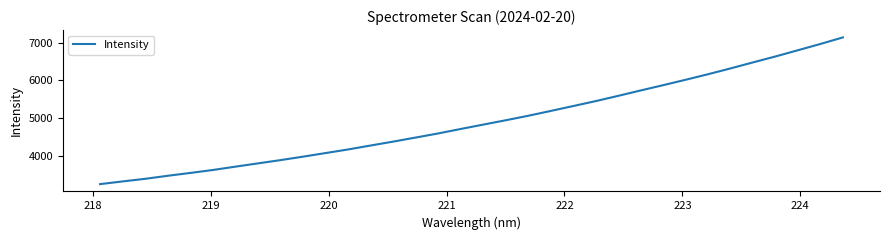

How many distinct data groups are displayed?

1